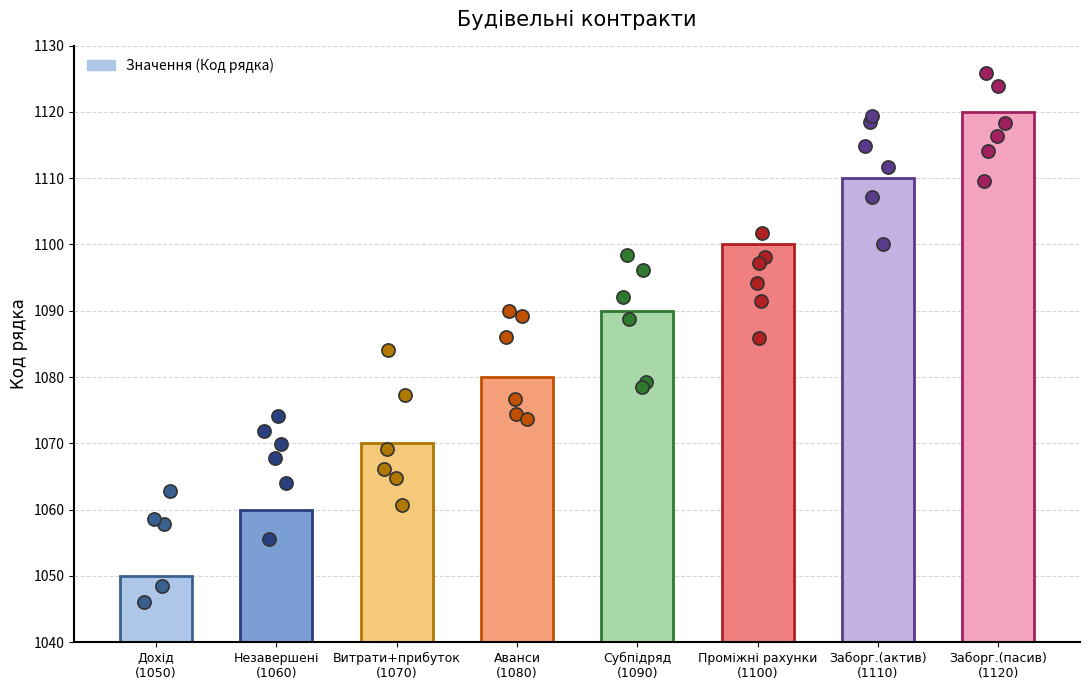

What is the change in value from Незавершені
(1060) to Заборг.(пасив)
(1120)?

+60